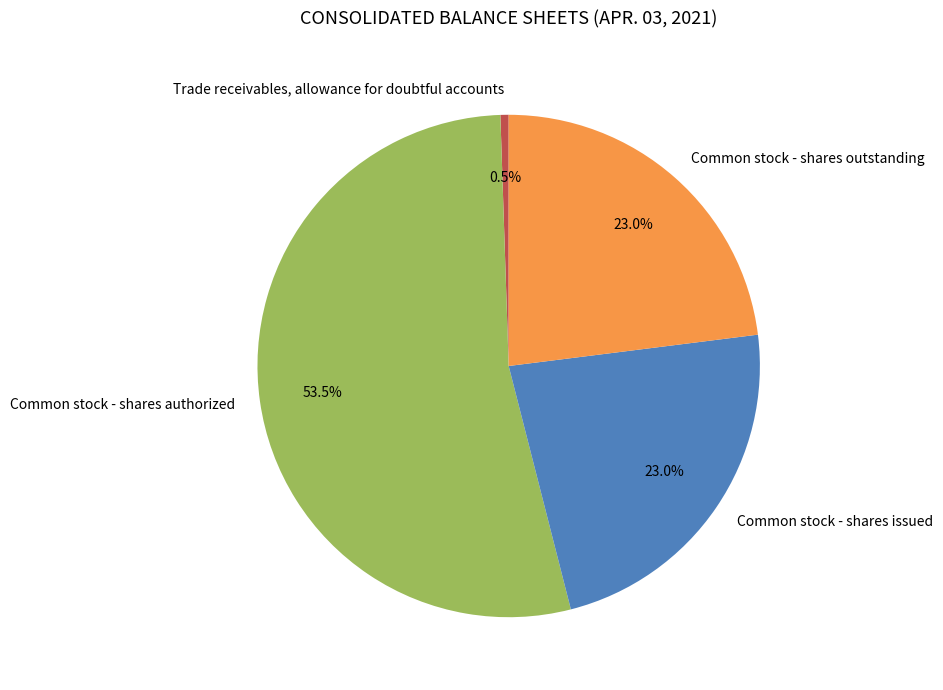

What portion of the pie excludes Common stock - shares outstanding?

77.0%